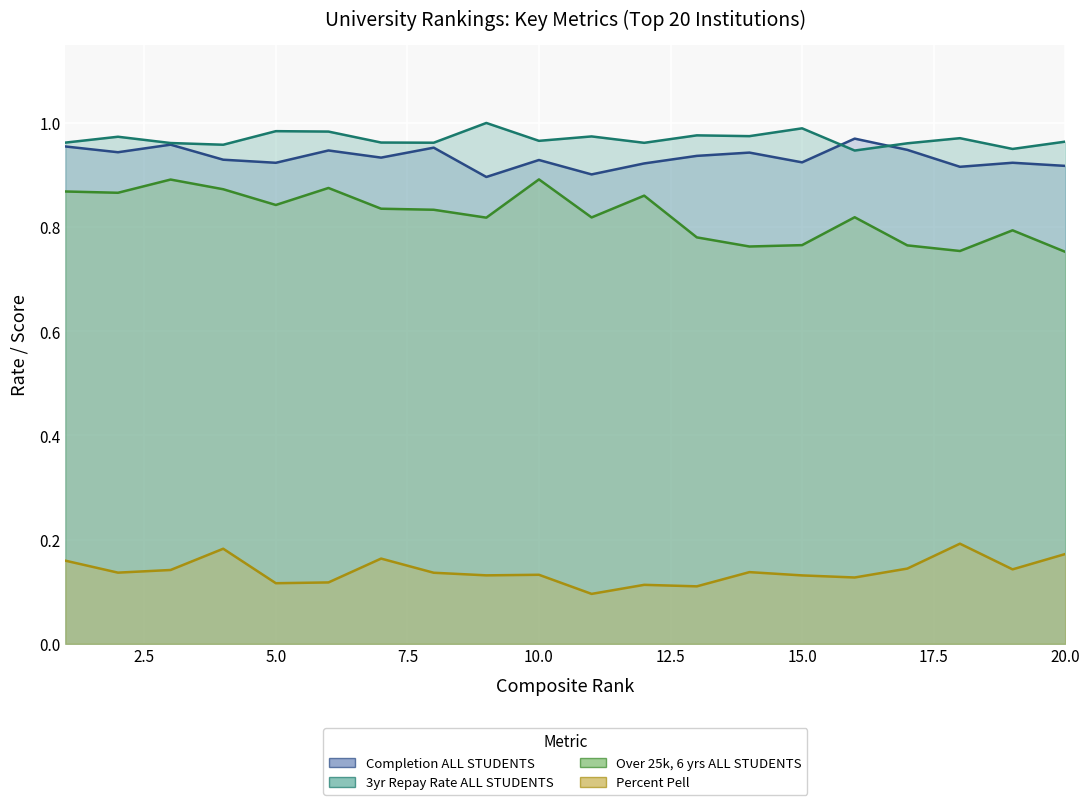

How many interior local peaks does the 3yr Repay Rate ALL STUDENTS series have?

7